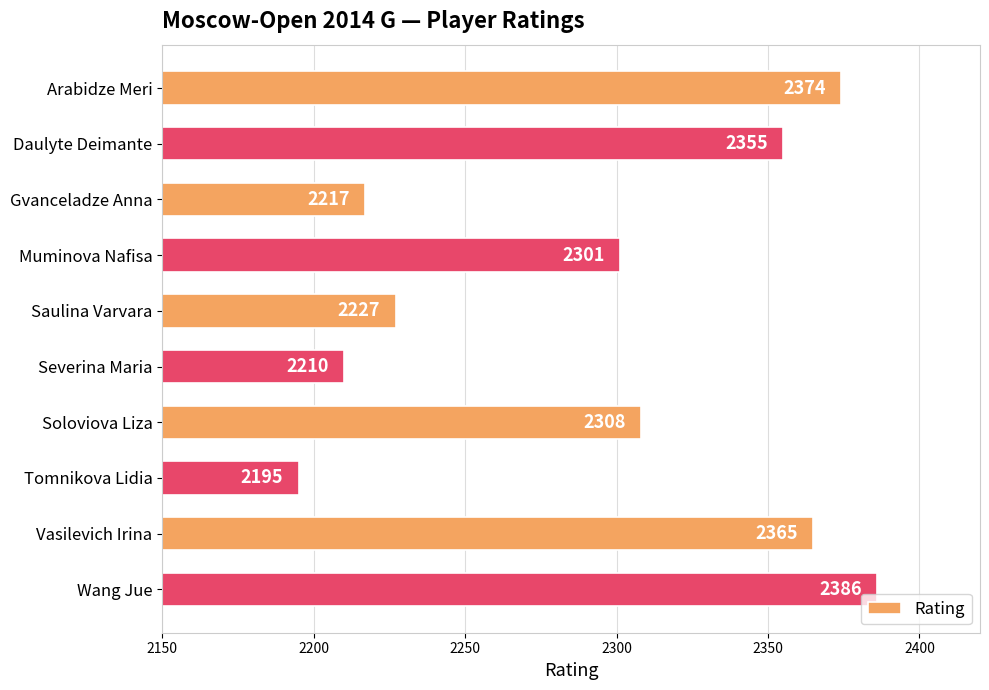

What is the maximum value shown in the chart?

2386